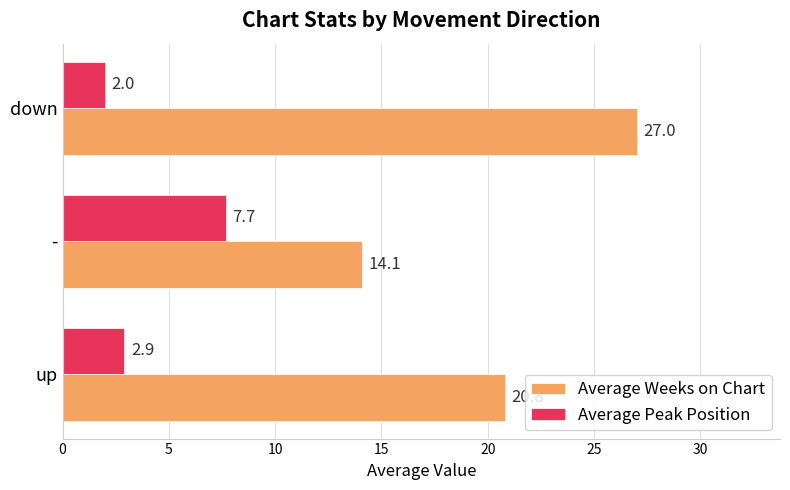

What is the minimum value shown in the chart?

2.0